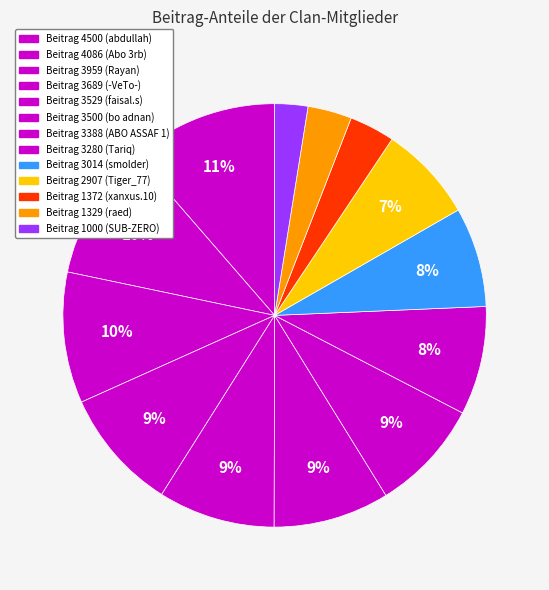

Which category has the smallest portion of the pie?

SUB-ZERO